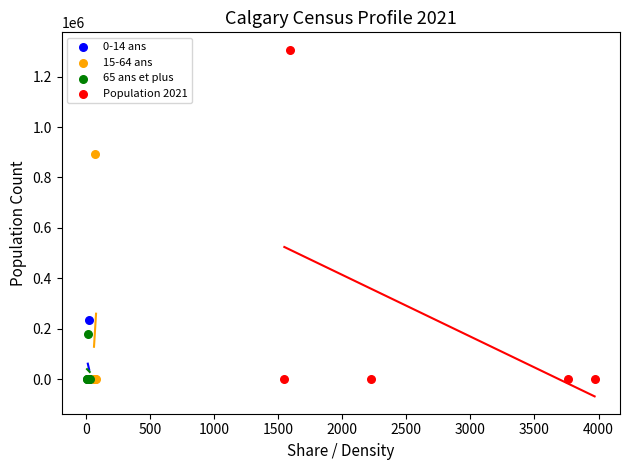

What are all the series names shown in the legend?

0-14 ans, 15-64 ans, 65 ans et plus, Population 2021